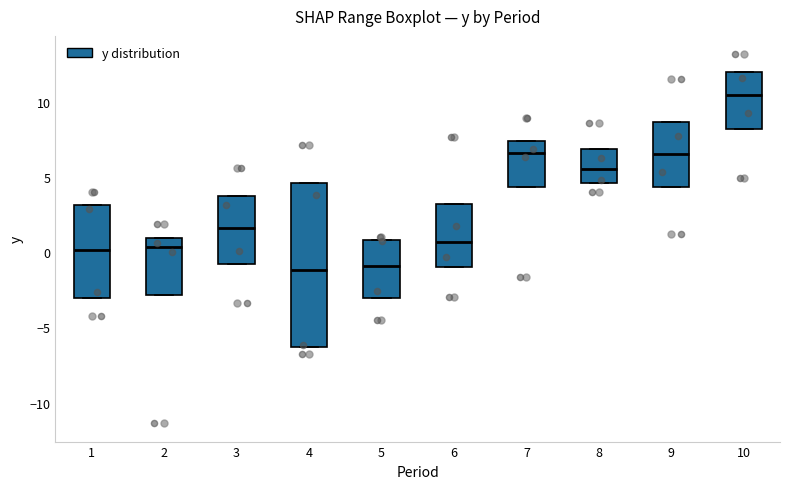

Where does the median line of the box at x = 3 sit on the y-axis? The values are not printed on the chart, so give them approximately, as read against the axis.

1.5